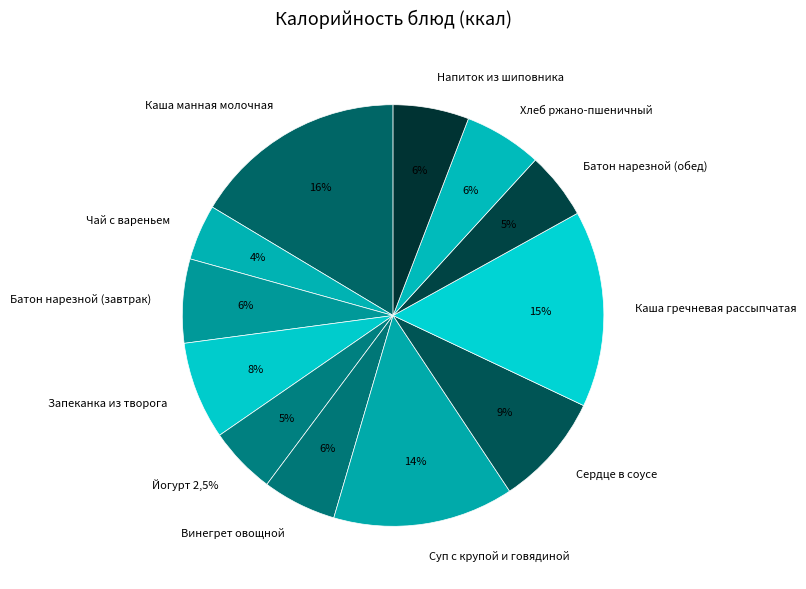

To the nearest percent, what portion does Запеканка из творога represent?

8%